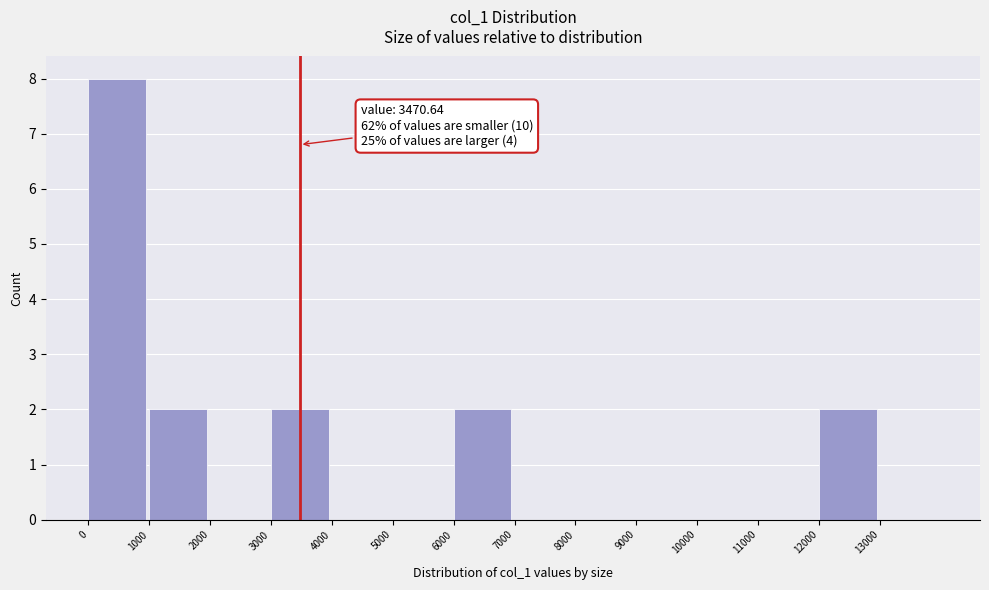

Which range on the x-axis has the tallest bar?

0 to 1000